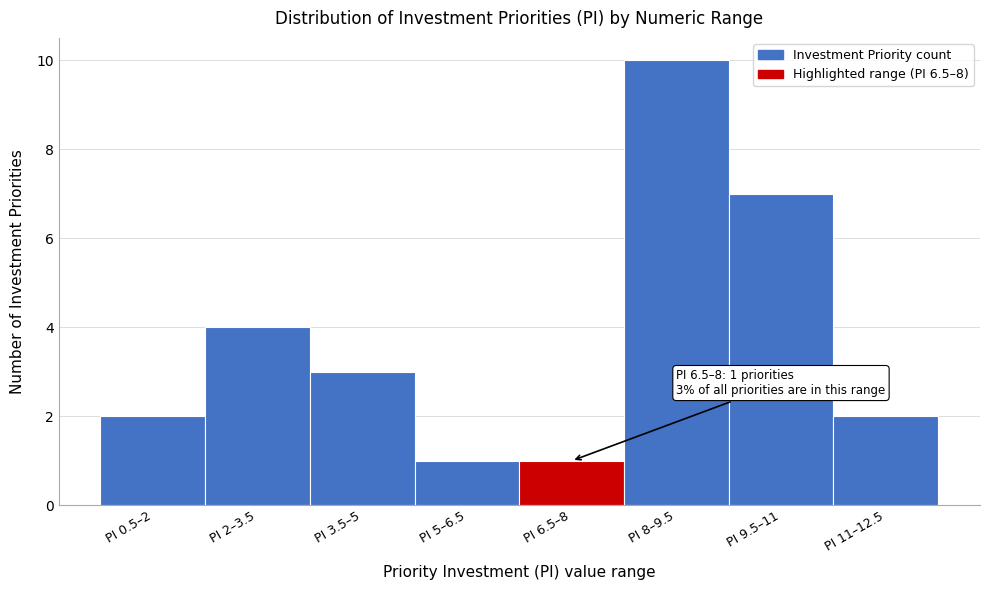

Reading left to right, list all the values displayed in this chart.

PI 0.5–2=2	PI 2–3.5=4	PI 3.5–5=3	PI 5–6.5=1	PI 6.5–8=1	PI 8–9.5=10	PI 9.5–11=7	PI 11–12.5=2